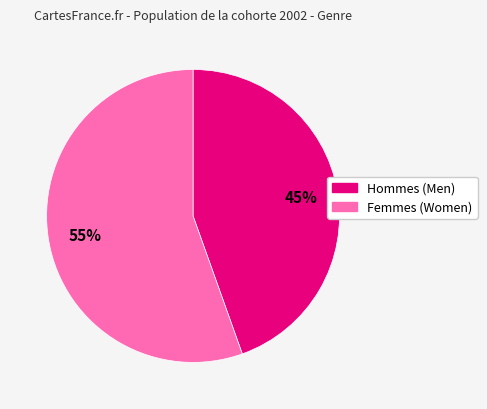

To the nearest percent, what is the average slice percentage?

50%